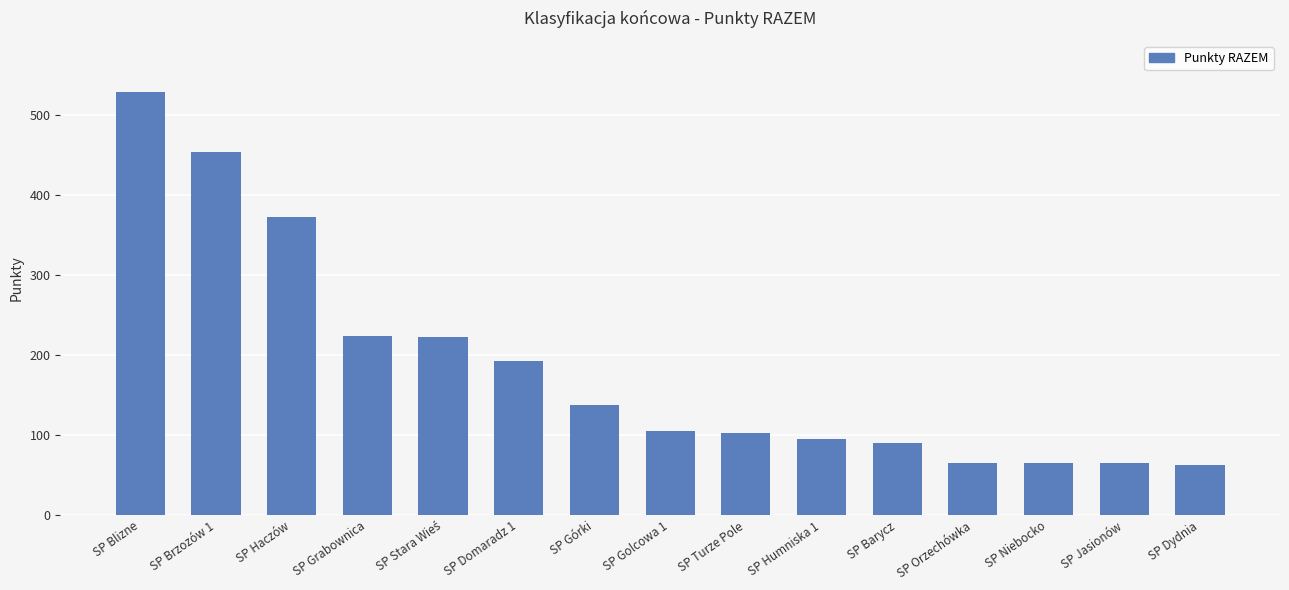

Does the chart contain any negative values?

No